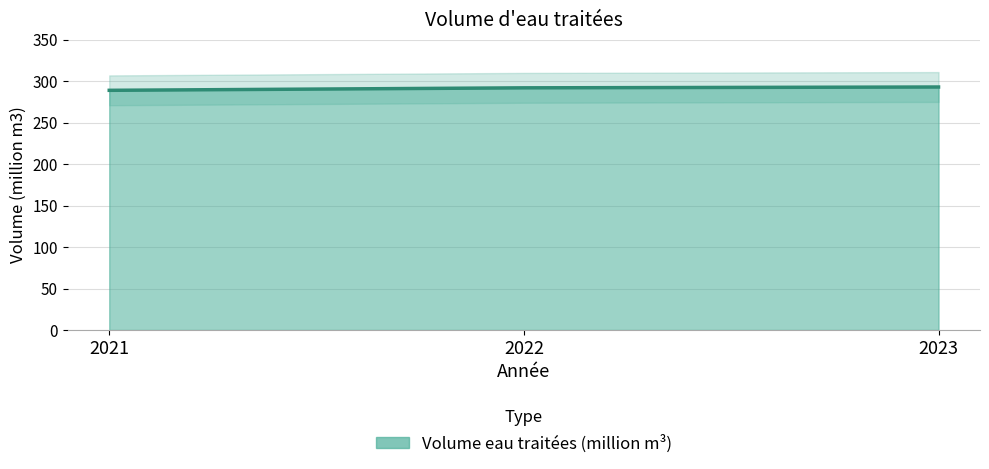

What is the ratio of the value at 2021 to the value at 2022?

1.0